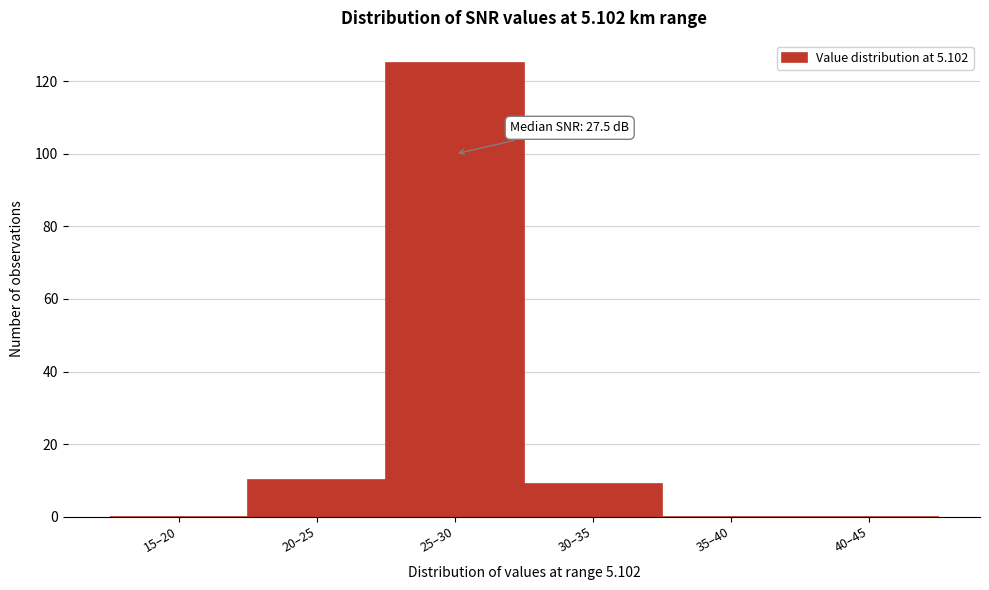

Reading left to right, extract all data points from this chart.

15–20=0	20–25=10	25–30=125	30–35=9	35–40=0	40–45=0